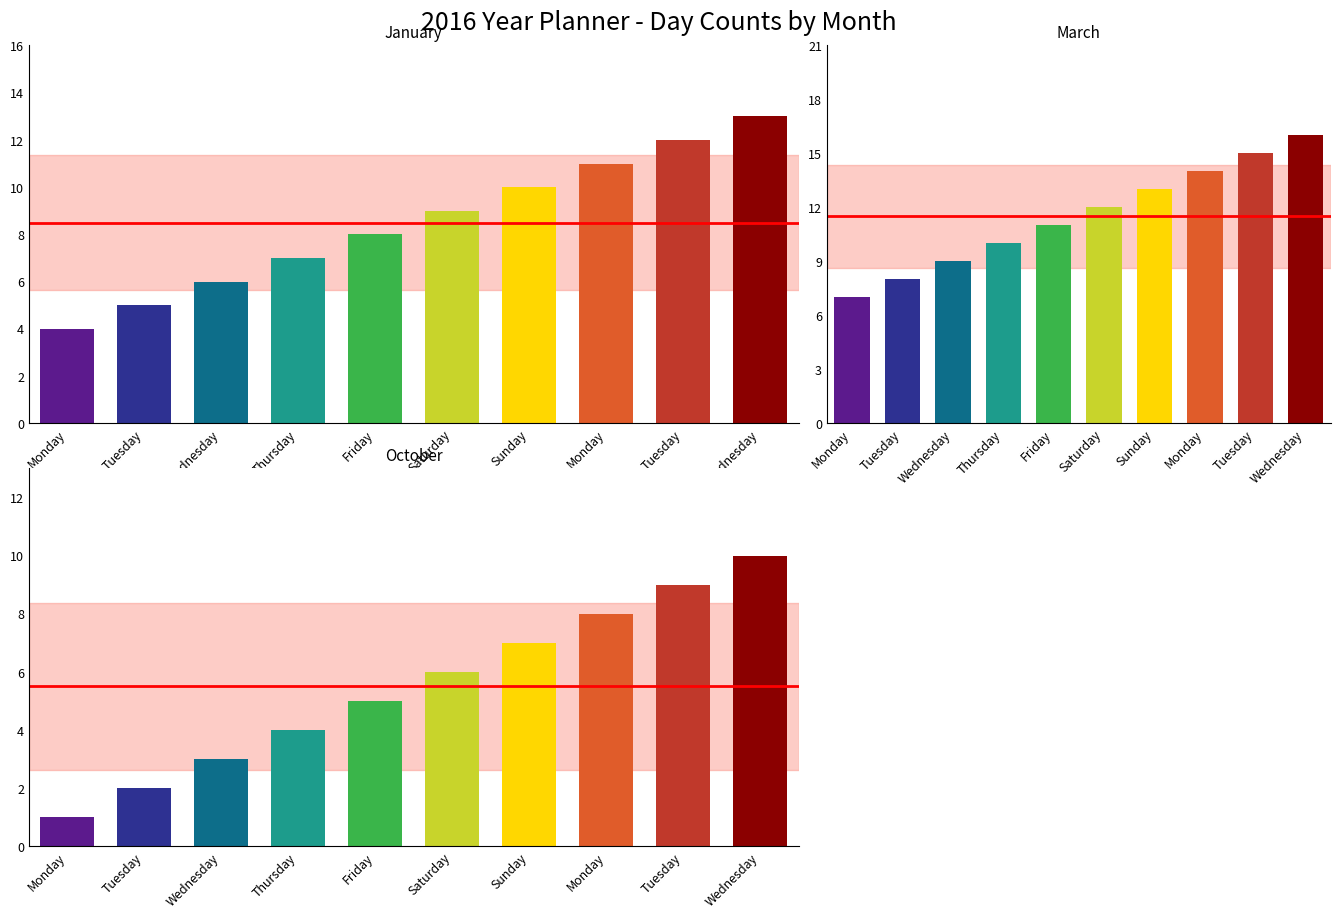

What is the minimum value for October?

1